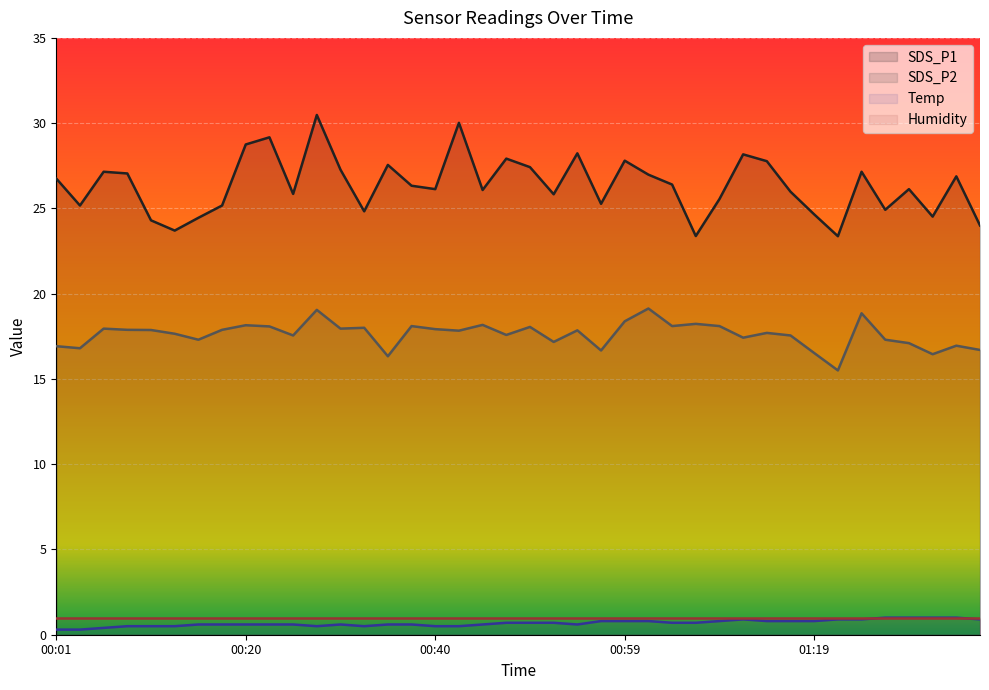

True or false: SDS_P2 has a value of 21.5 at 01:21.

False